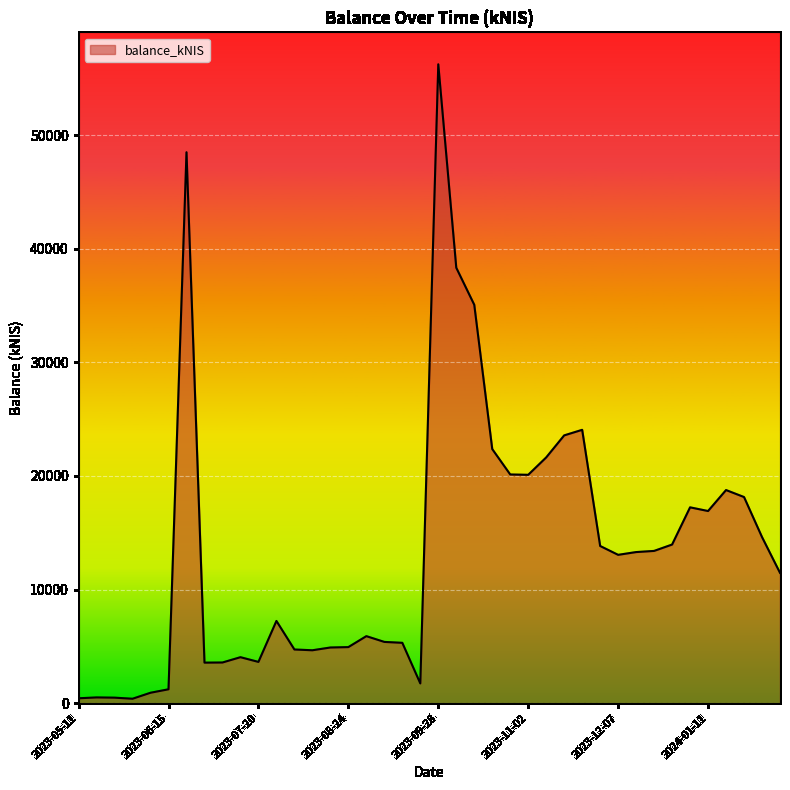

What is the greatest value displayed?

56222.8